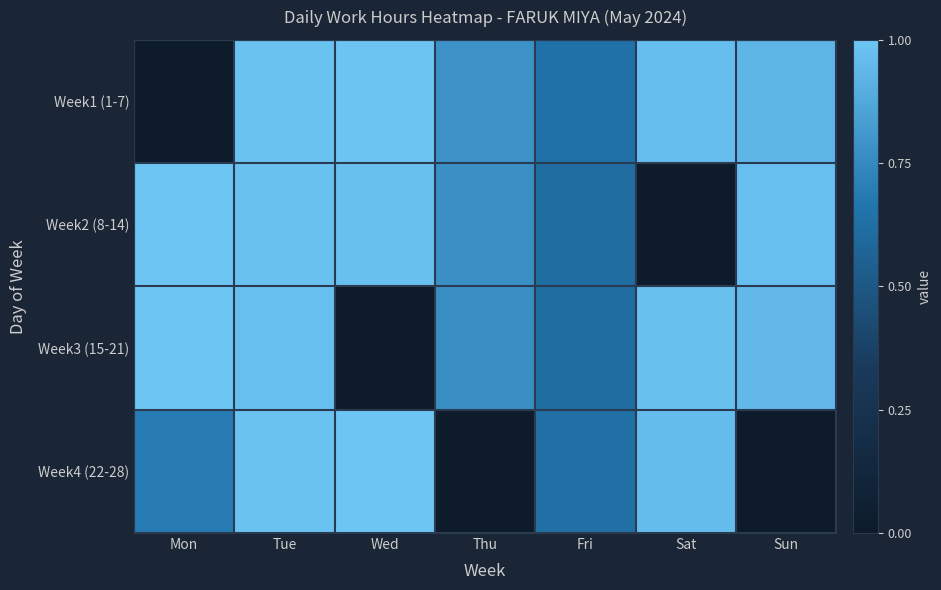

At Sat, list the series in order from largest to smallest.

Week3 (15-21), Week1 (1-7), Week4 (22-28), Week2 (8-14)